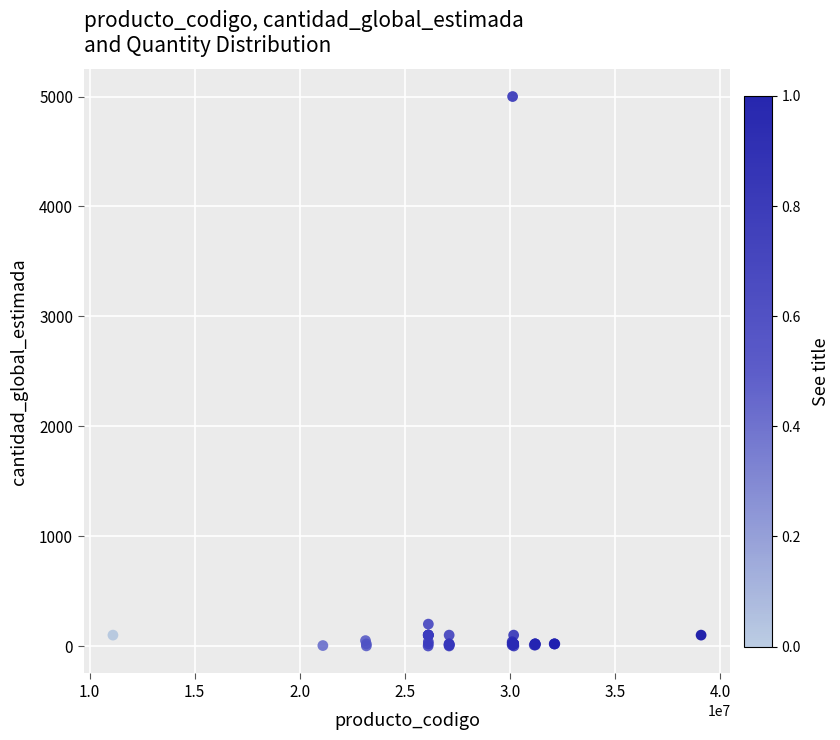

What Y value in the scatter plot is closest to 2500?

200